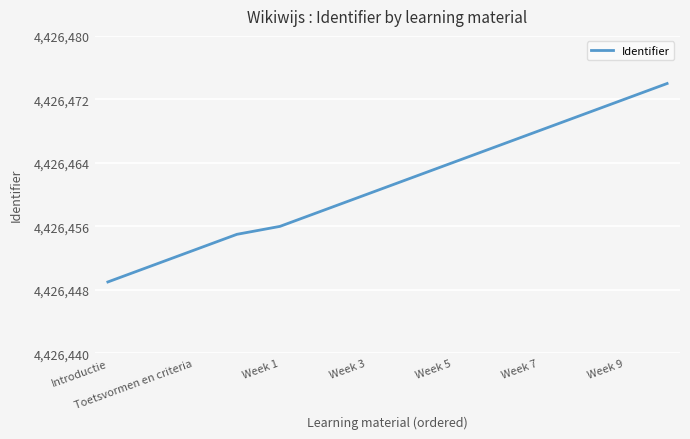

How many lines are shown in the chart?

1